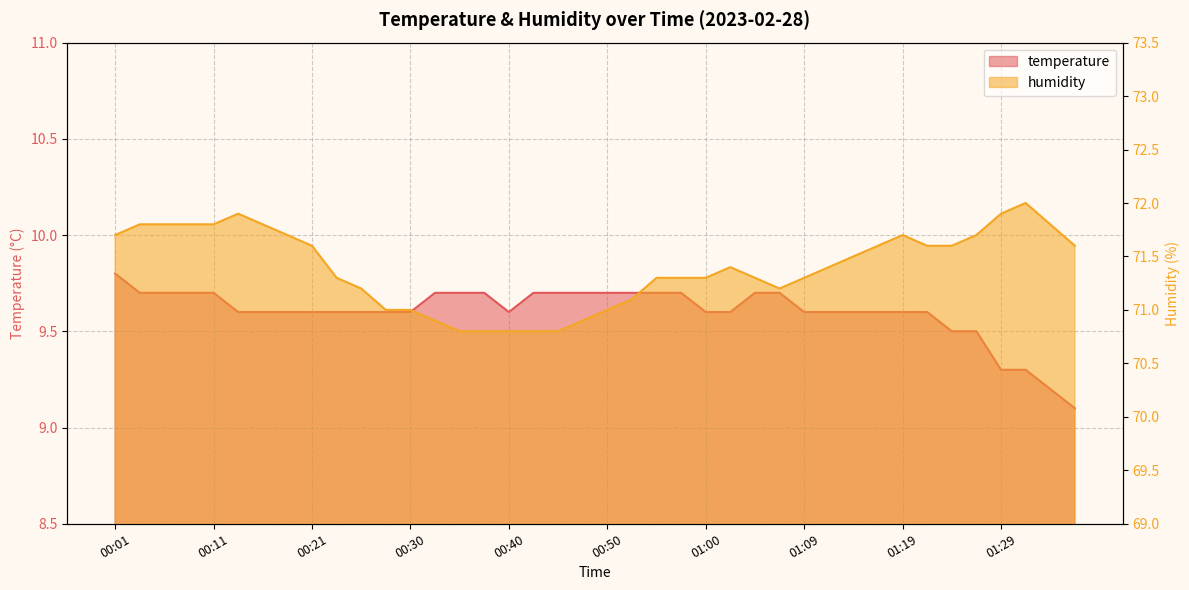

How many lines are shown in the chart?

2